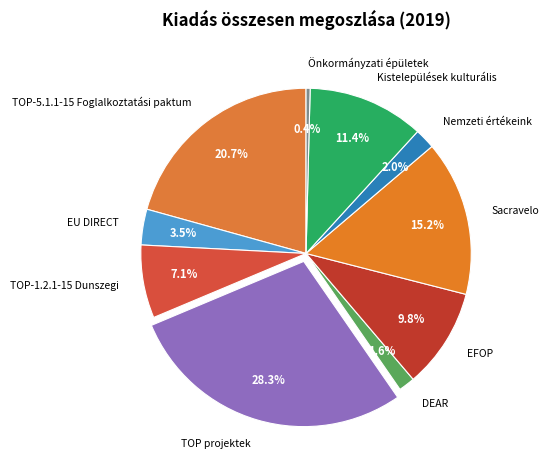

To the nearest percent, what is the average slice percentage?

10%